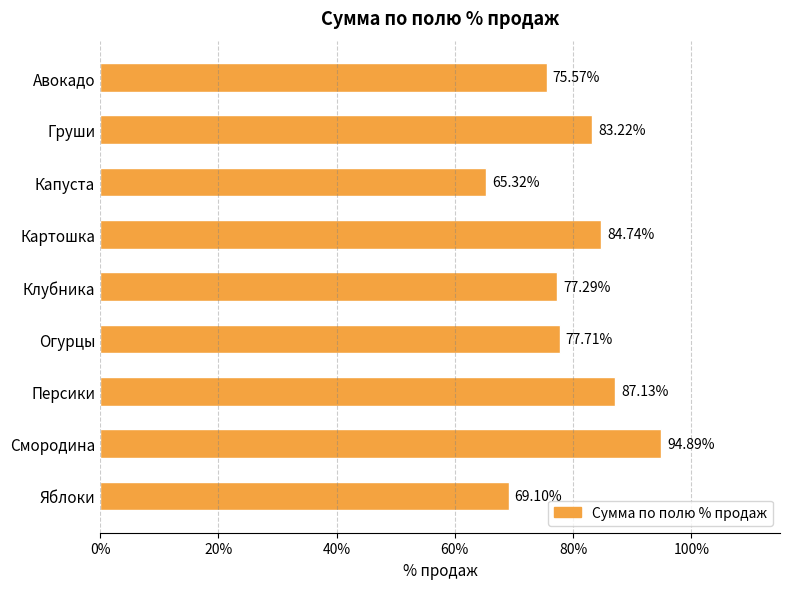

What is the minimum value shown in the chart?

0.7